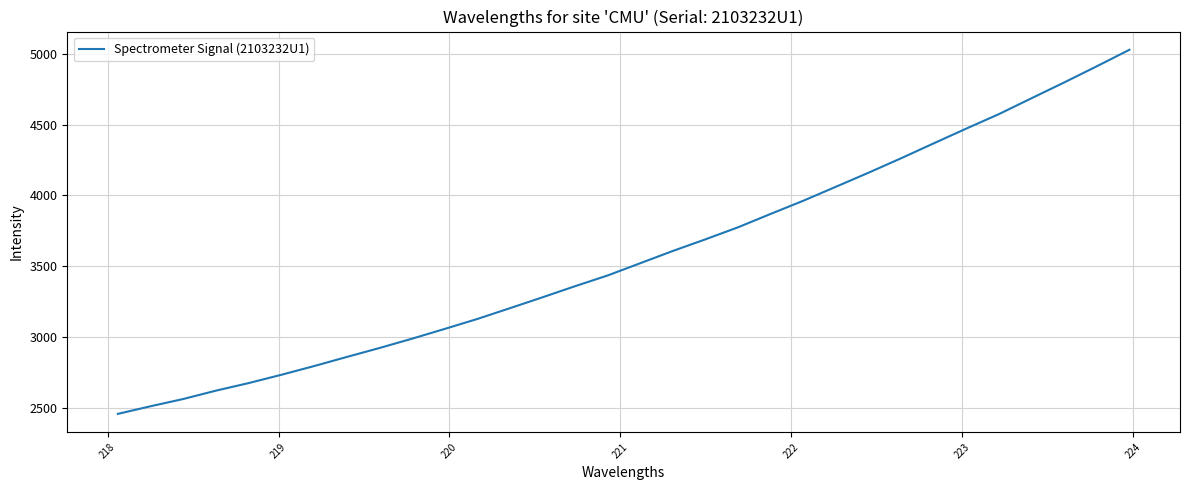

What is the greatest value displayed?

5027.6